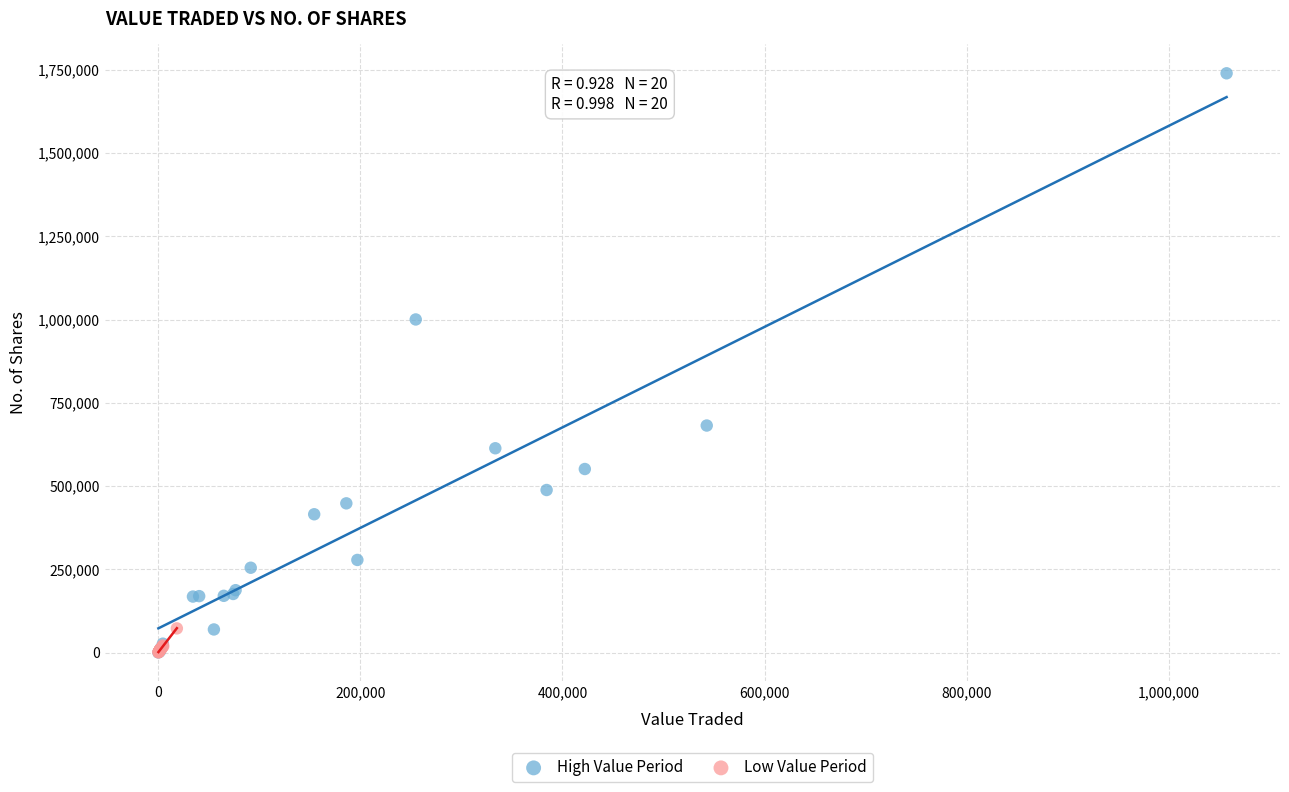

Which series contains the highest Y value?

High Value Period